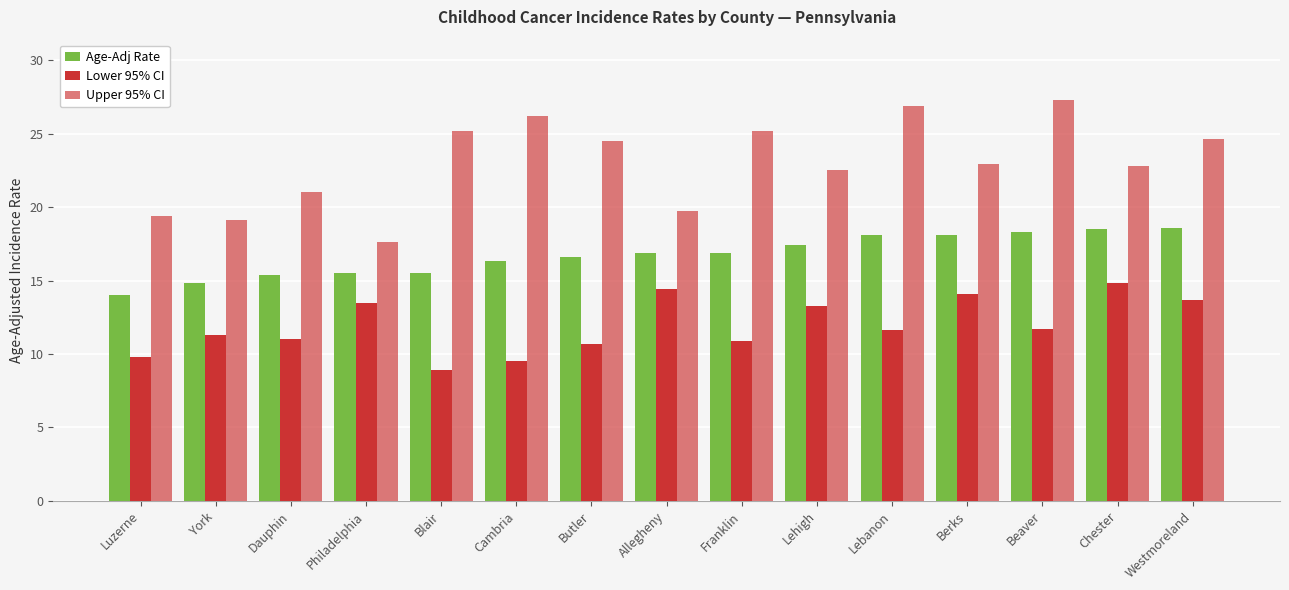

Reading left to right, what are all the values shown in this chart?

Age-Adj Rate: Luzerne=14.0	York=14.8	Dauphin=15.4	Philadelphia=15.5	Blair=15.5	Cambria=16.3	Butler=16.6	Allegheny=16.9	Franklin=16.9	Lehigh=17.4	Lebanon=18.1	Berks=18.1	Beaver=18.3	Chester=18.5	Westmoreland=18.6
Lower 95% CI: Luzerne=9.8	York=11.3	Dauphin=11.0	Philadelphia=13.5	Blair=8.9	Cambria=9.5	Butler=10.7	Allegheny=14.4	Franklin=10.9	Lehigh=13.3	Lebanon=11.6	Berks=14.1	Beaver=11.7	Chester=14.8	Westmoreland=13.7
Upper 95% CI: Luzerne=19.4	York=19.1	Dauphin=21.0	Philadelphia=17.6	Blair=25.2	Cambria=26.2	Butler=24.5	Allegheny=19.7	Franklin=25.2	Lehigh=22.5	Lebanon=26.9	Berks=22.9	Beaver=27.3	Chester=22.8	Westmoreland=24.6